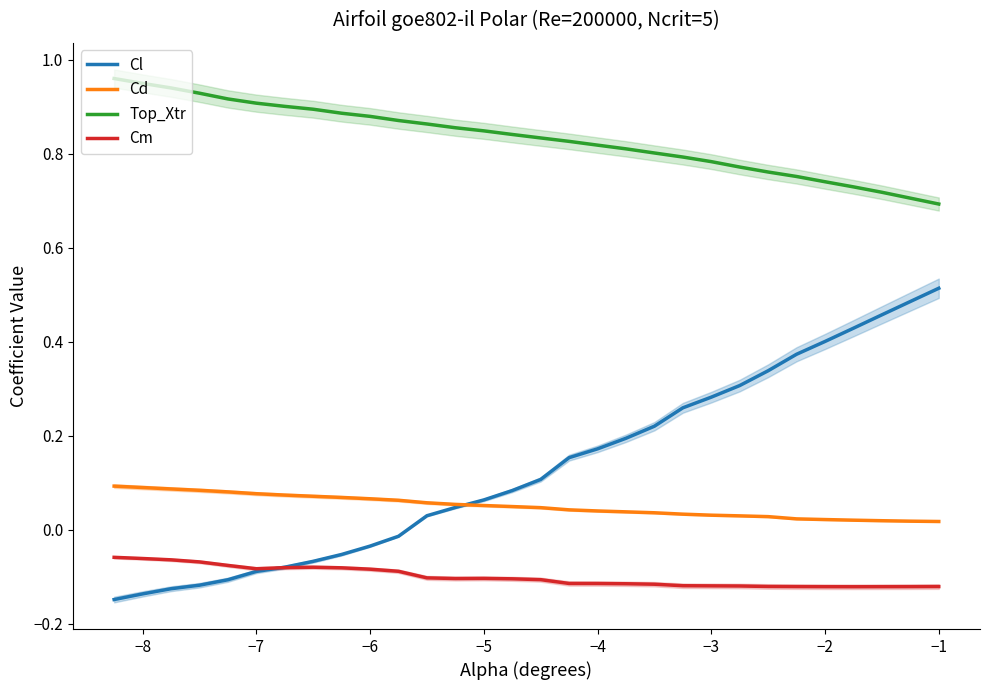

Which series has the largest total across all categories?

Top_Xtr